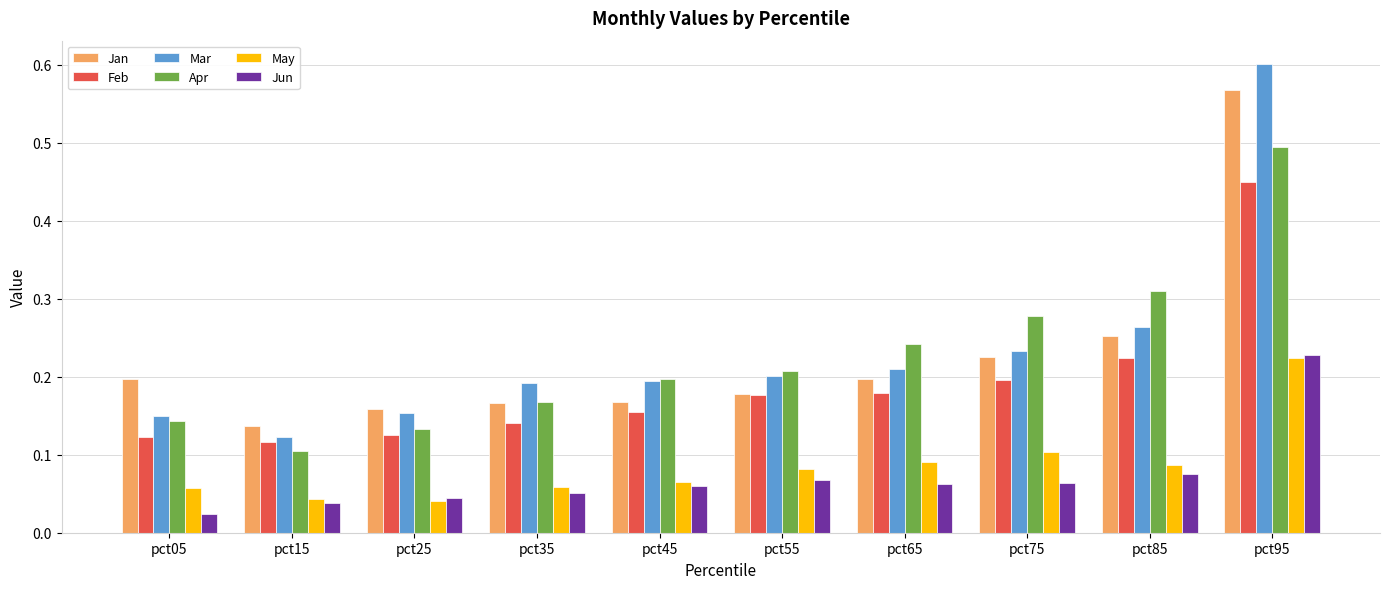

True or false: Jan has a value of 0.6 at pct95.

True